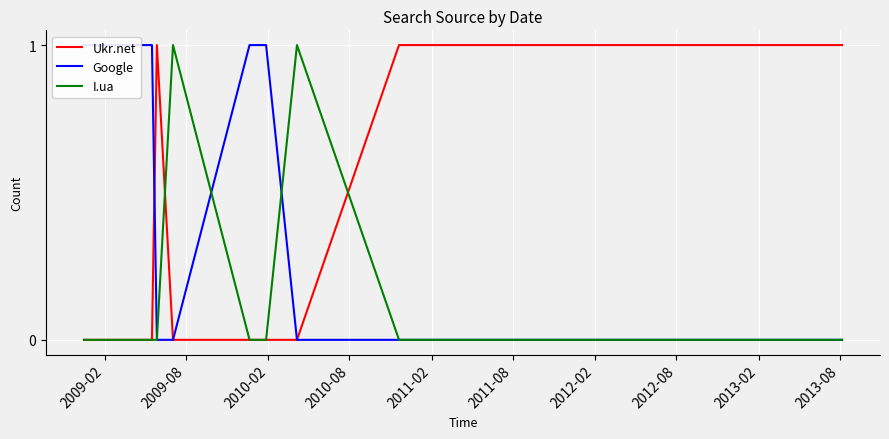

Is this an area chart (filled region under the line)?

No